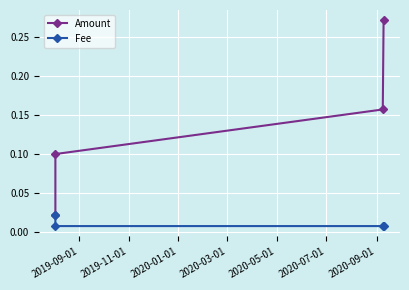

At how many categories does at least one series exceed 0?

4